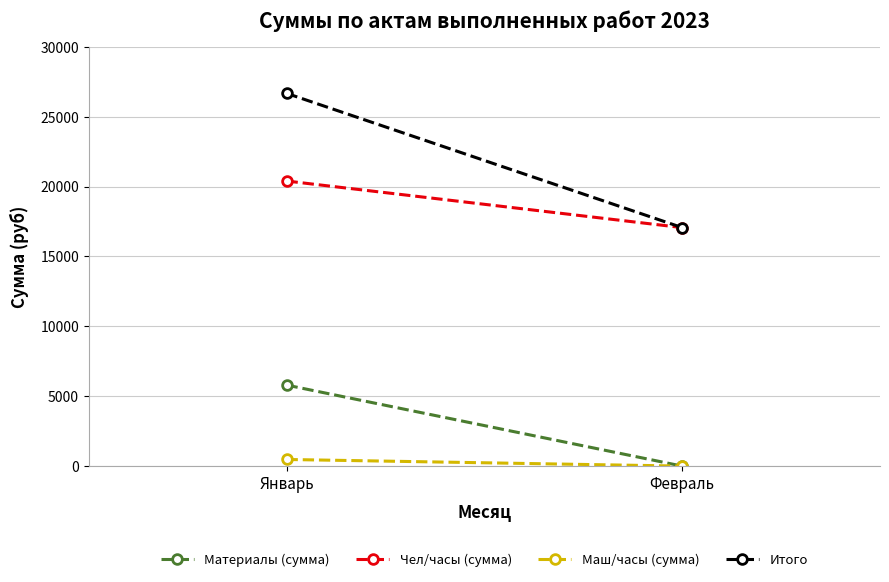

What are all the series names shown in the legend?

Материалы (сумма), Чел/часы (сумма), Маш/часы (сумма), Итого